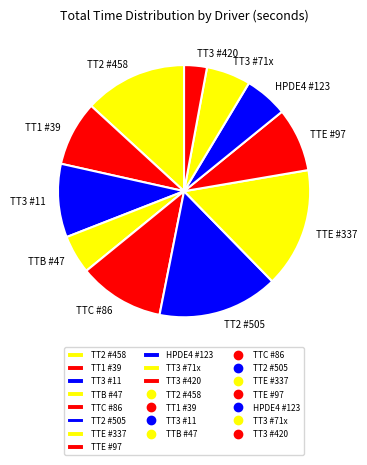

Combined, do TTC #86 and TT3 #11 account for over 50%?

No